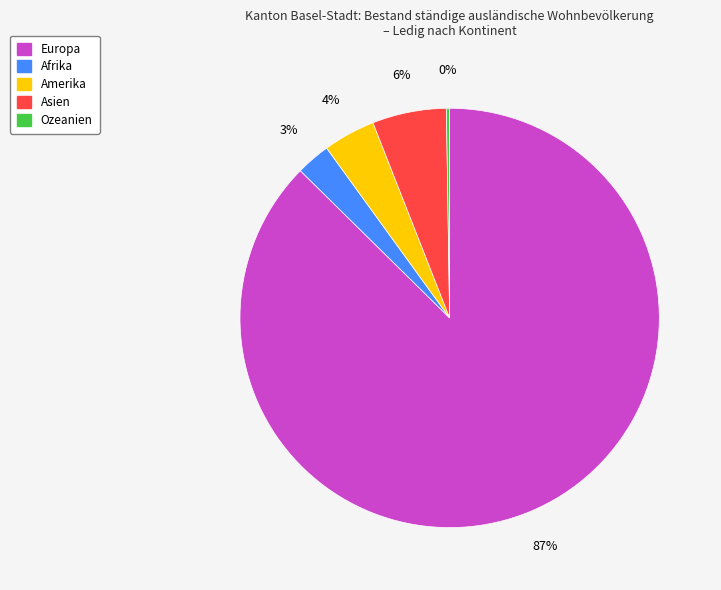

What is the largest slice in the pie chart?

Europa